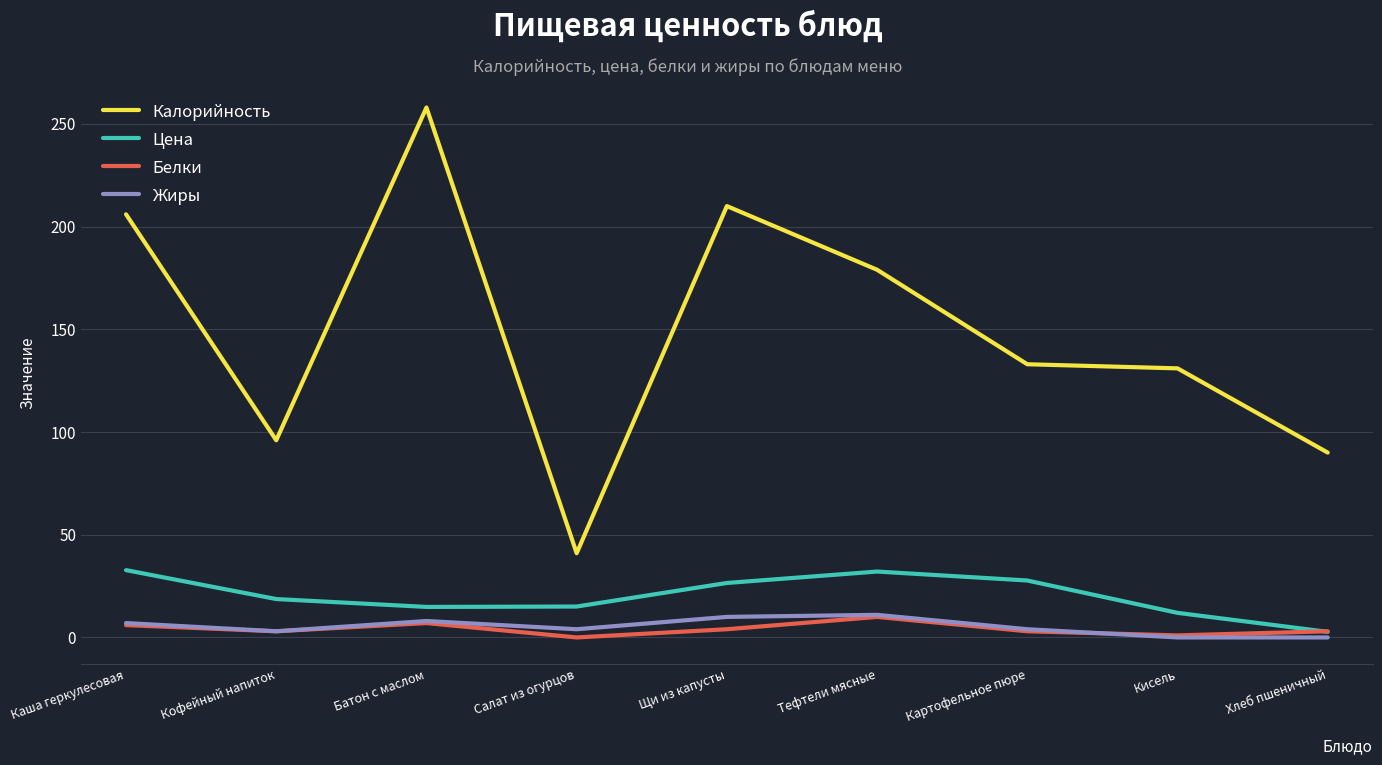

Which series has the largest total across all categories?

Калорийность